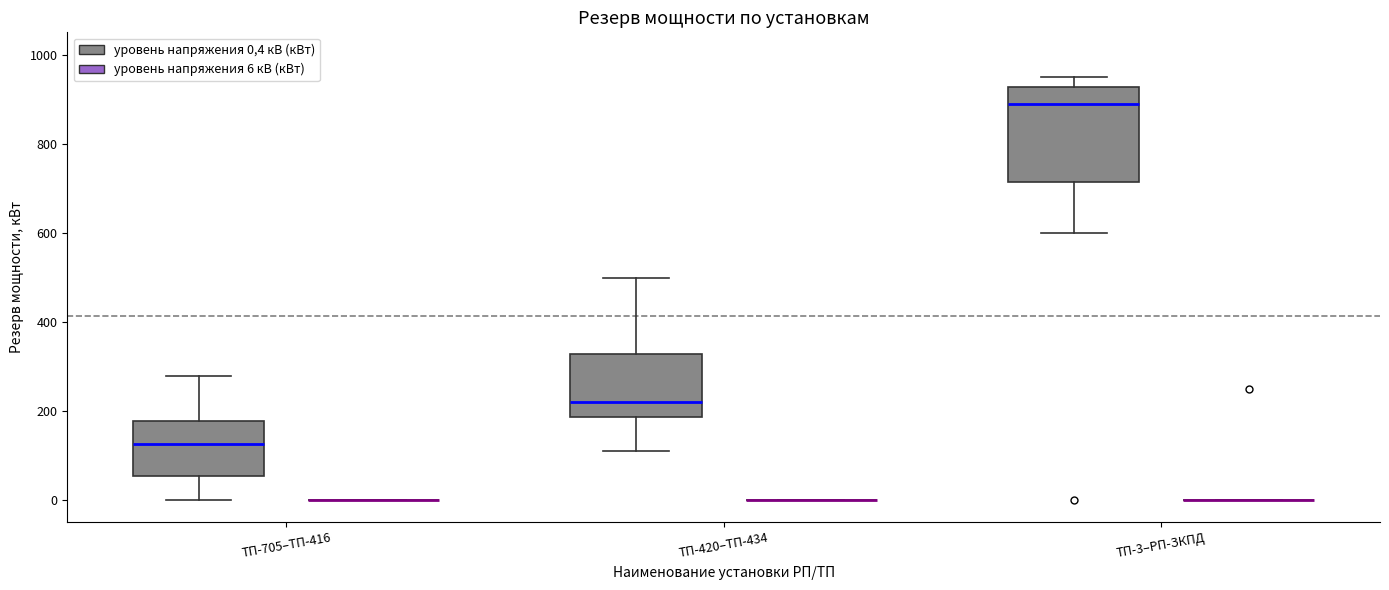

Where does the upper whisker of the box for ТП-705–ТП-416 (уровень напряжения 0,4 кВ (кВт)) end on the y-axis? The values are not printed on the chart, so give them approximately, as read against the axis.

280